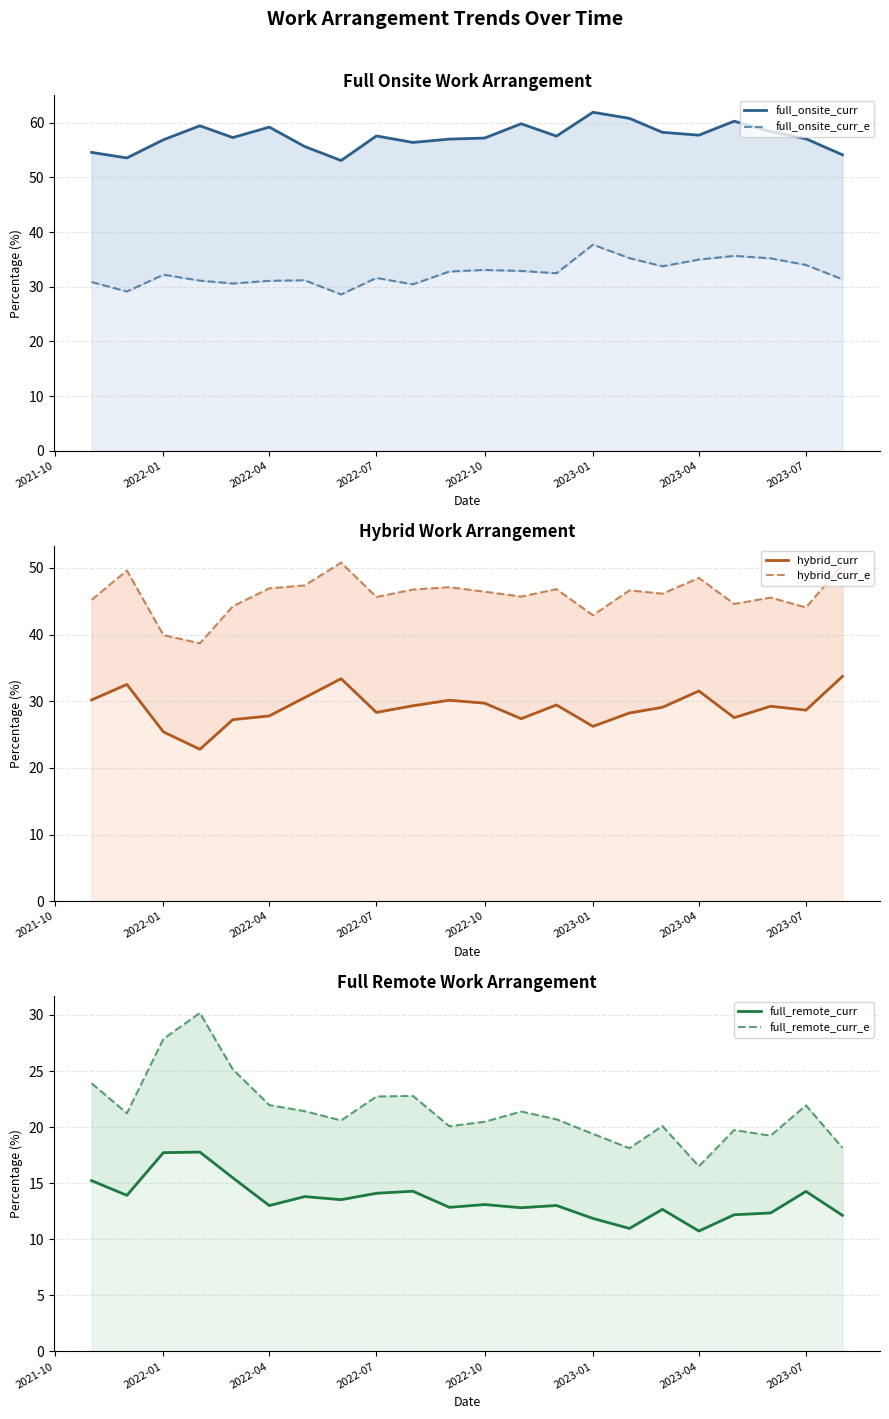

In hybrid_curr, how many points are higher than both neighbors (excluding endpoints)?

6